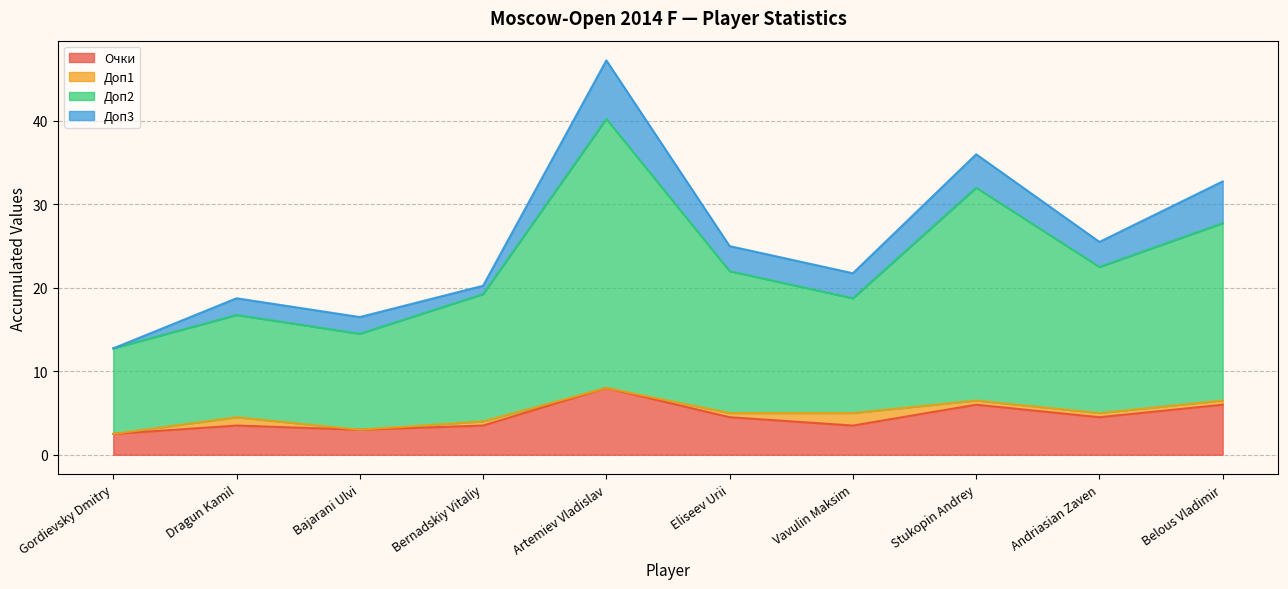

Which series has the largest range (max minus min)?

Доп2